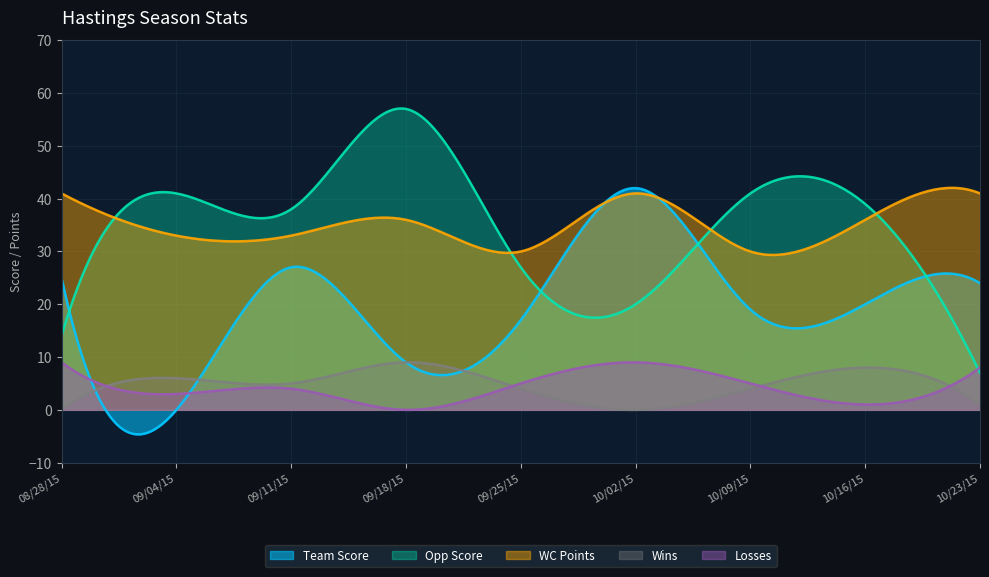

At 10/02/15, list the series in order from smallest to largest.

Wins, Losses, Opp Score, WC Points, Team Score